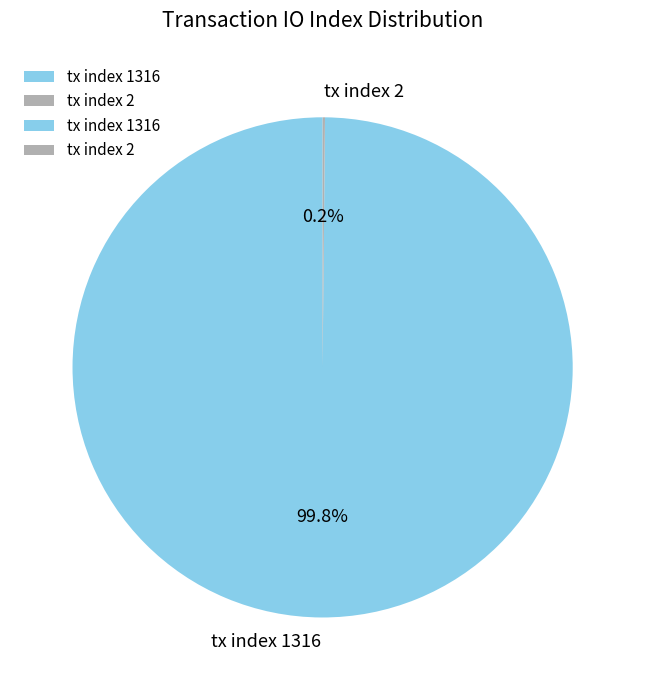

What percentage is NOT represented by tx index 1316?

0.2%